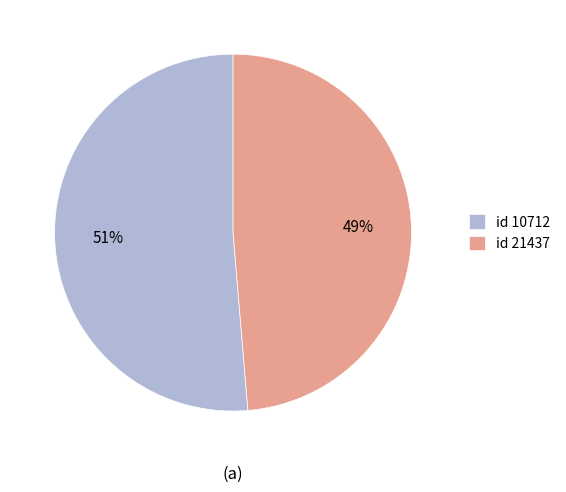

To the nearest percent, what is the average slice percentage?

50%